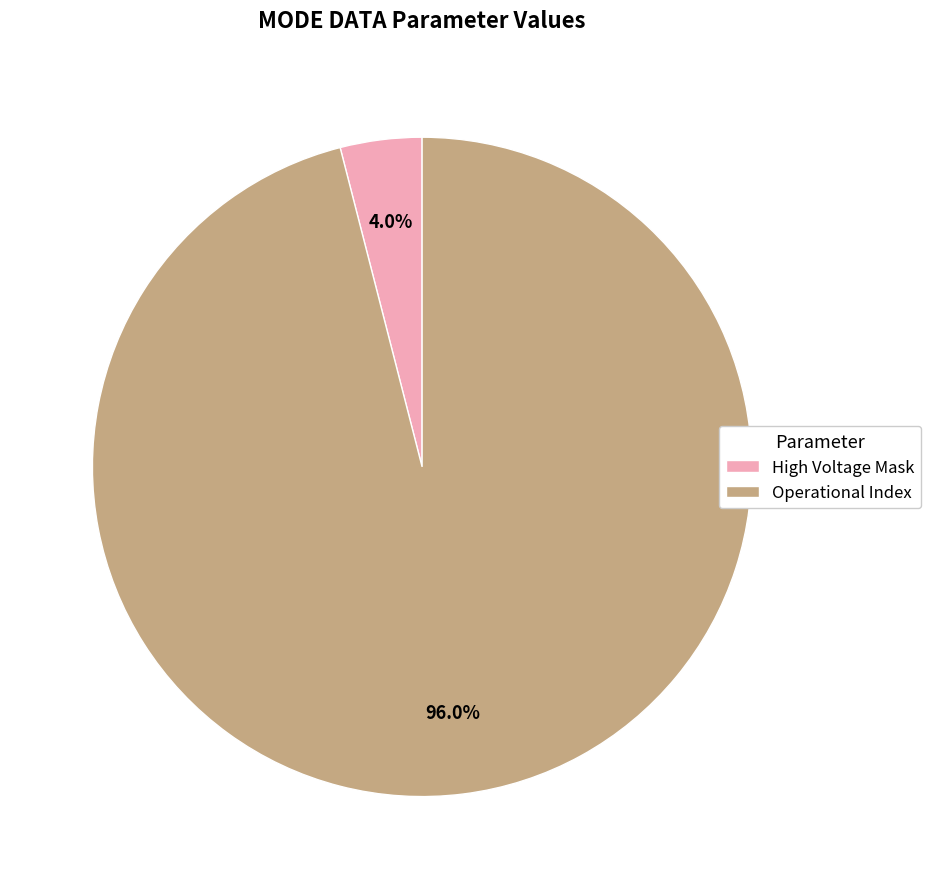

How many segments does this pie chart have?

2